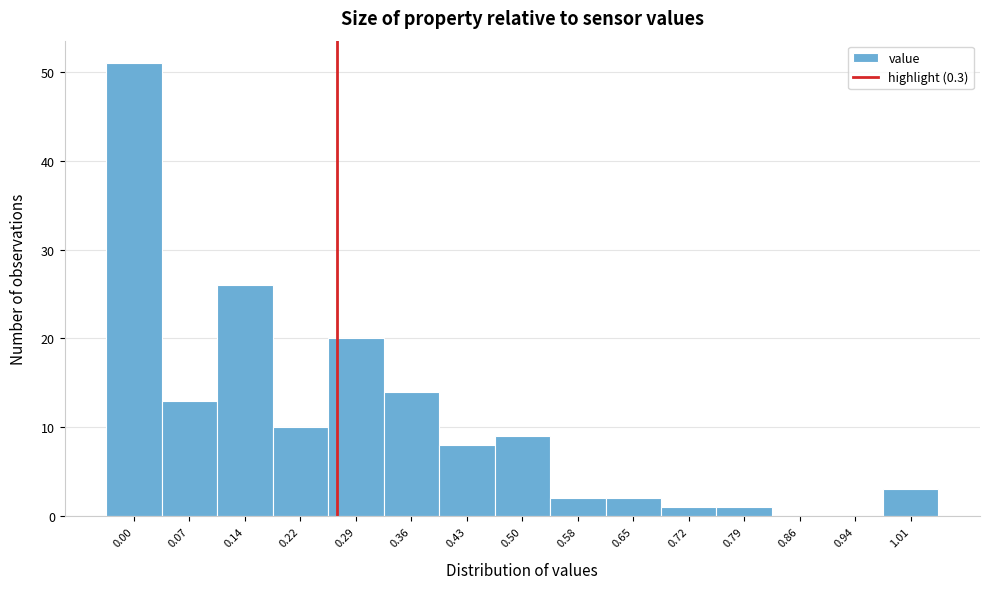

Reading left to right, extract all data points from this chart.

0.00=51	0.07=13	0.14=26	0.22=10	0.29=20	0.36=14	0.43=8	0.50=9	0.58=2	0.65=2	0.72=1	0.79=1	0.86=0	0.94=0	1.01=3